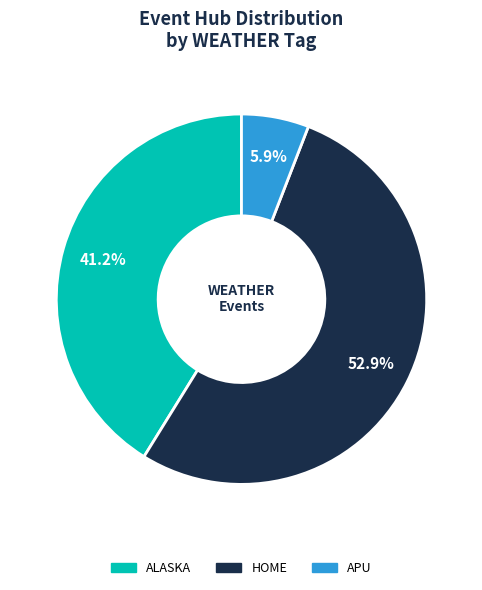

To the nearest percent, what is the average slice percentage?

33%